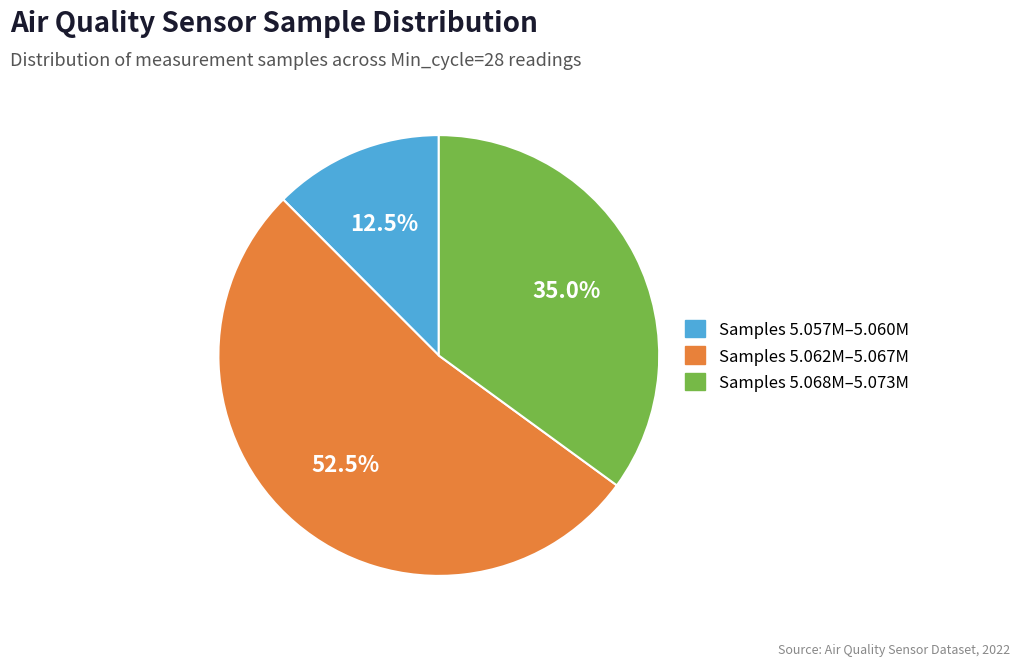

What is the majority slice?

Samples 5.062M–5.067M